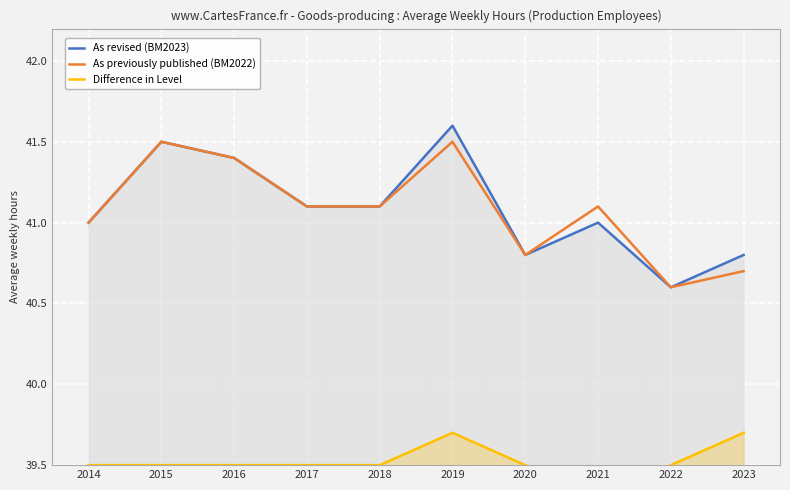

At which category is the sum across all series the highest?

2019